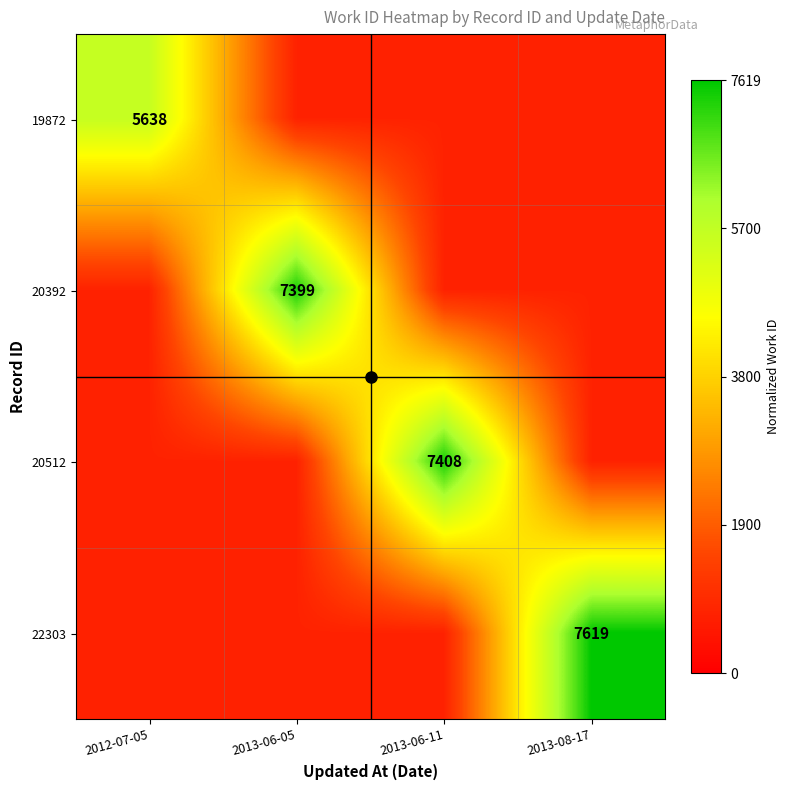

True or false: 20392 has a value of 7399.0 at 2013-06-05.

True